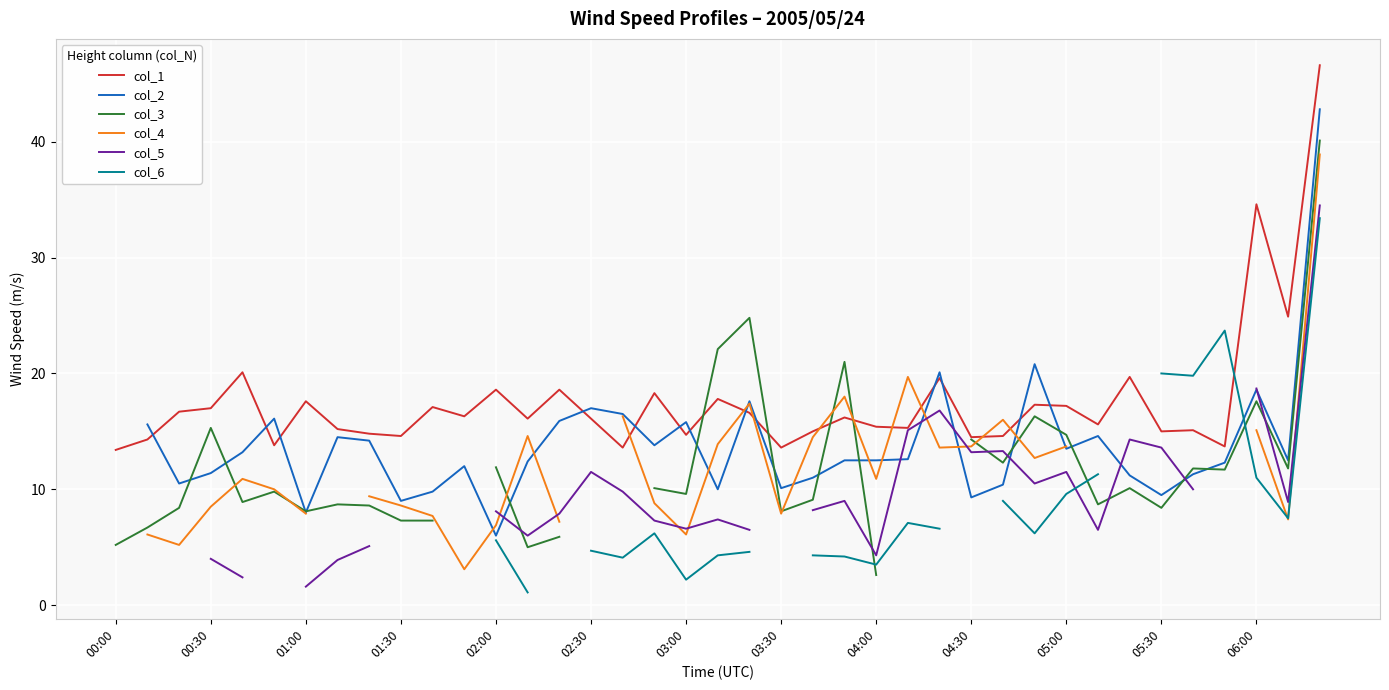

How many interior local peaks does the col_5 series have?

7